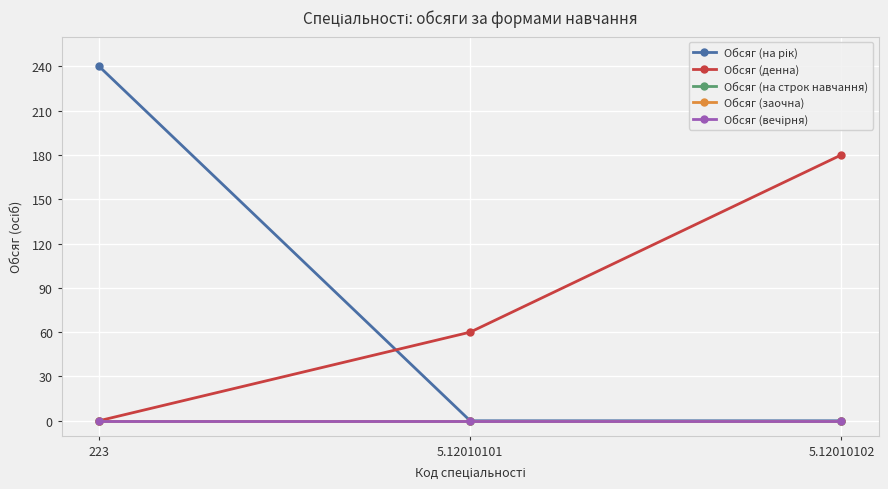

How many lines are shown in the chart?

5